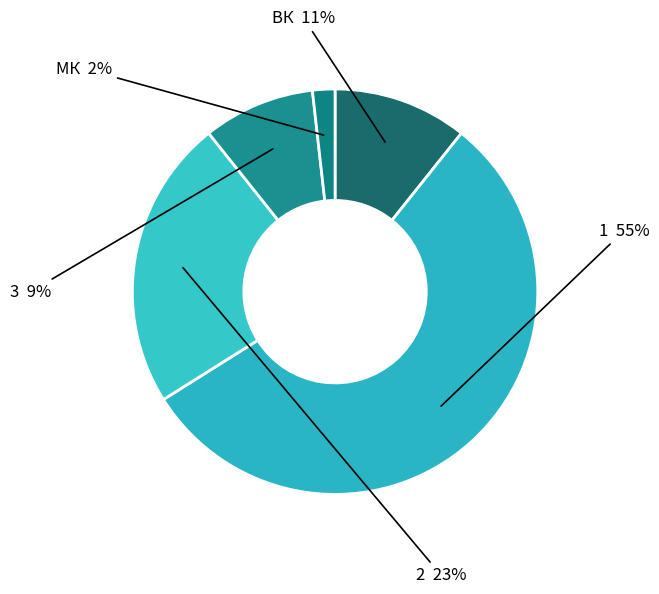

Is there any slice that represents more than half of the pie?

Yes